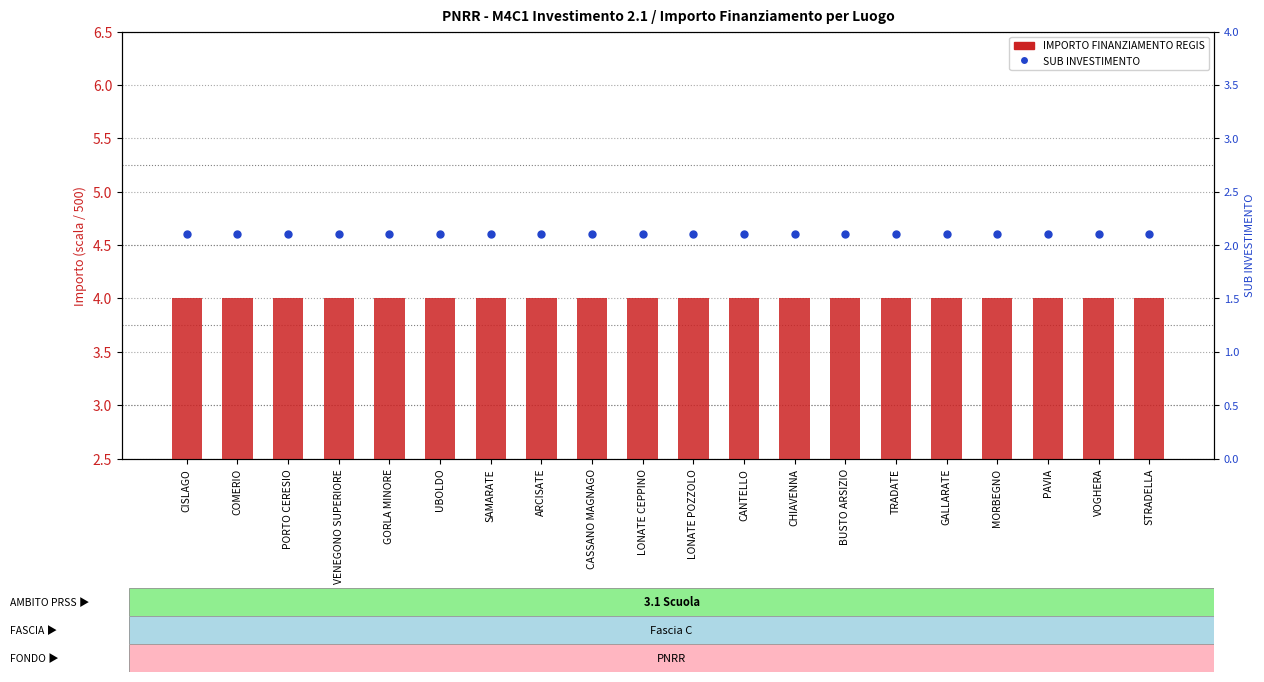

At how many categories does at least one series exceed 2?

20